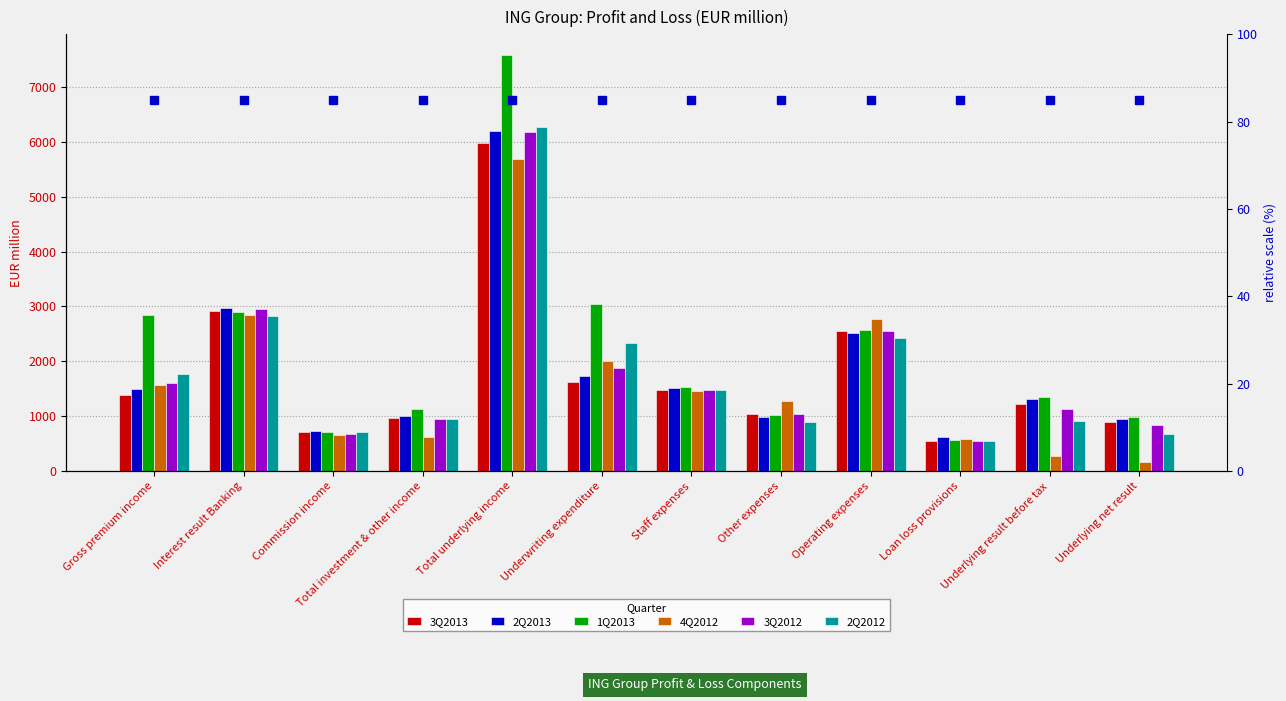

What is the difference between the maximum and minimum values in the 2Q2013 series?

5589